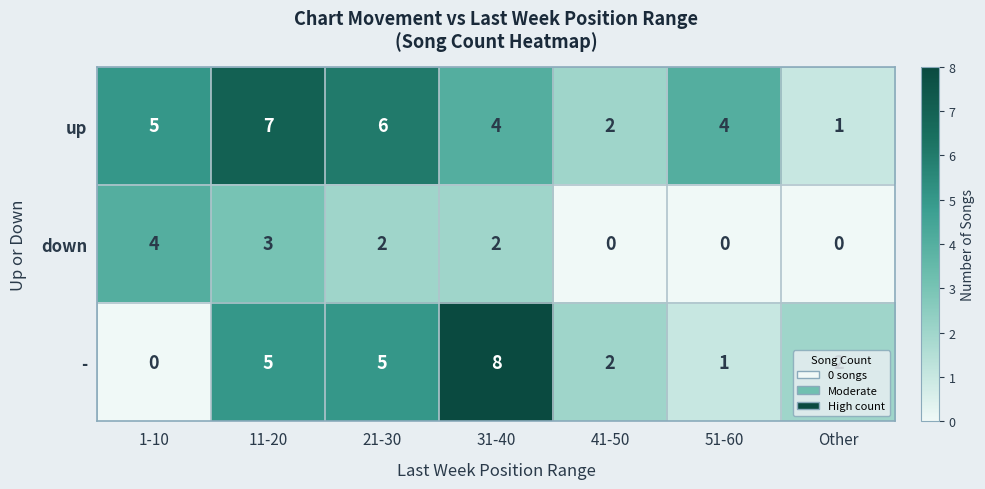

What is the sum of all up values?

29